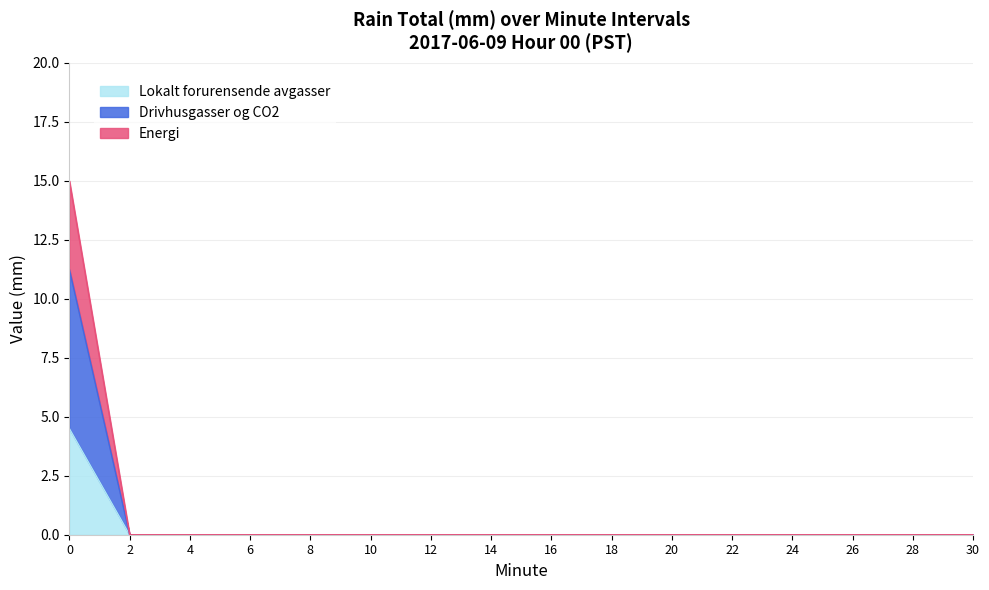

Is it true that Energi equals 0.0 at 24?

True